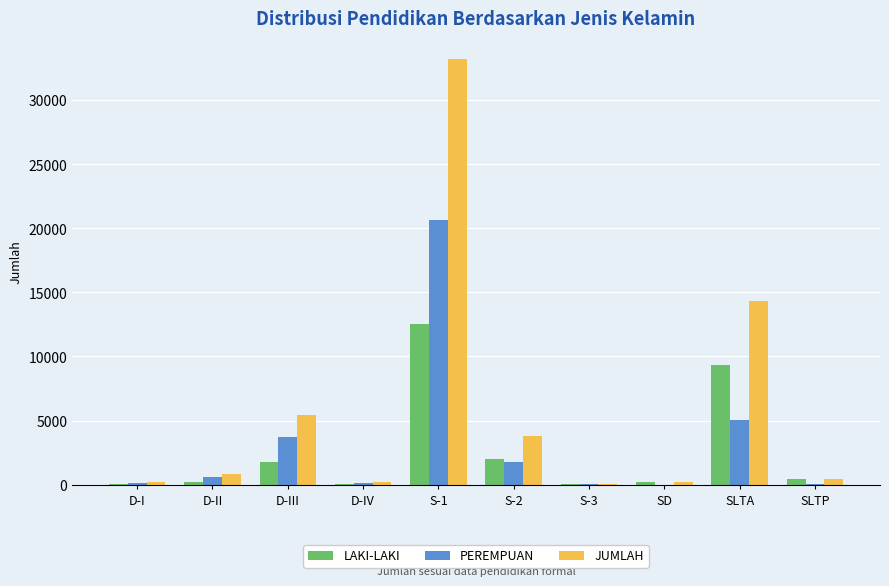

Which series has the widest spread of values?

JUMLAH